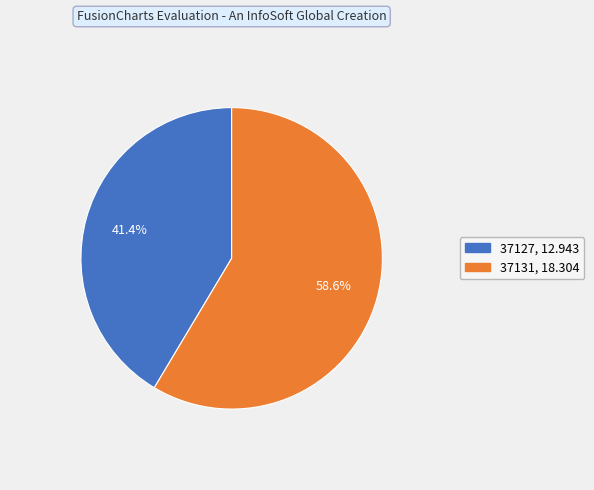

To the nearest percent, what portion does 37131 represent?

59%